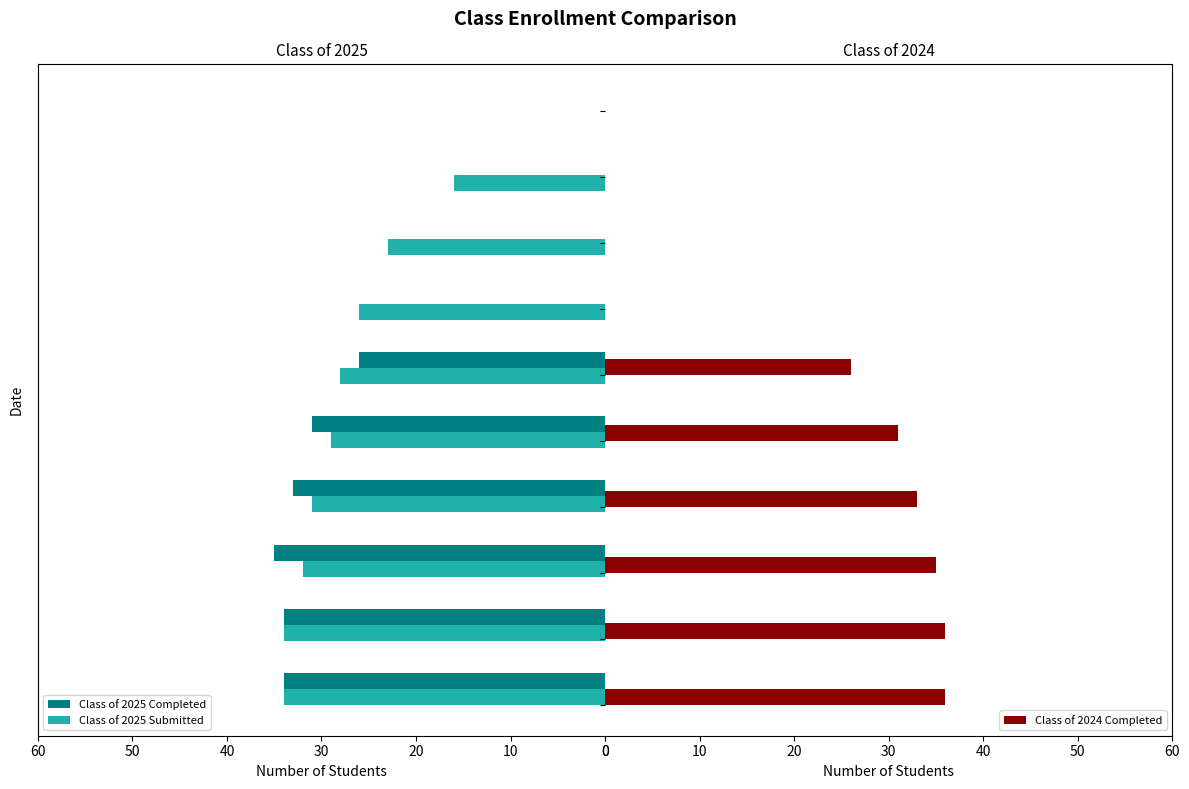

What is the sum of the Class of 2025 Submitted values at 04/14 and 12/30?

28